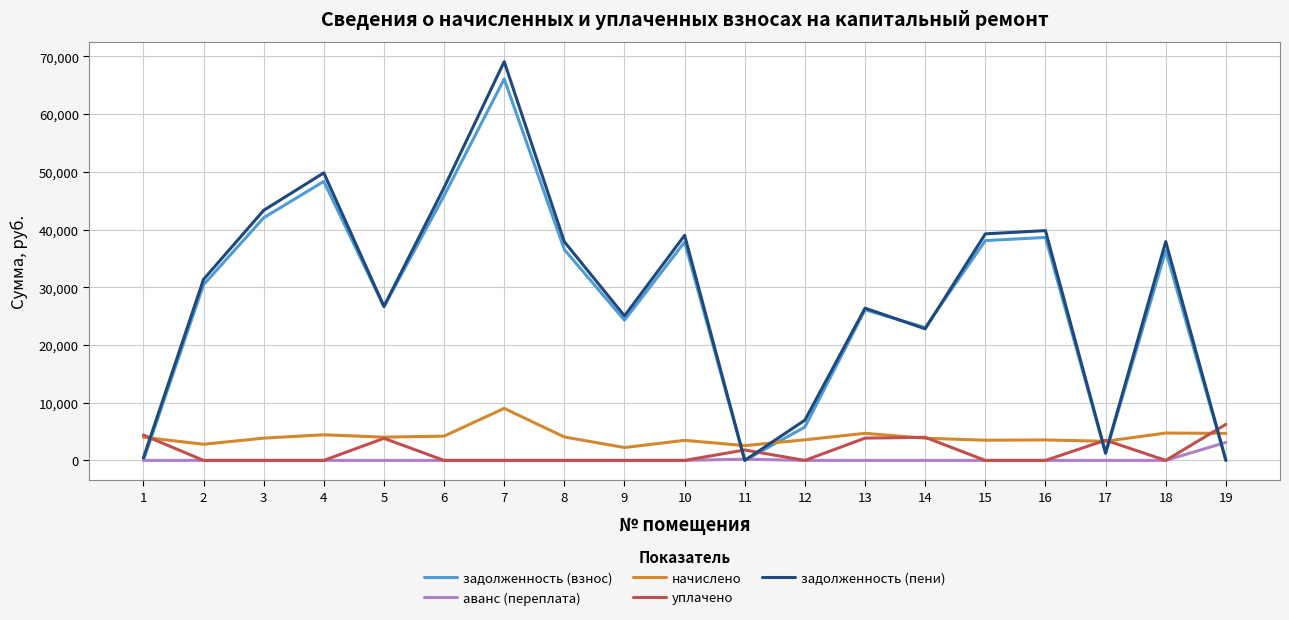

What is the maximum value shown in the chart?

69102.4